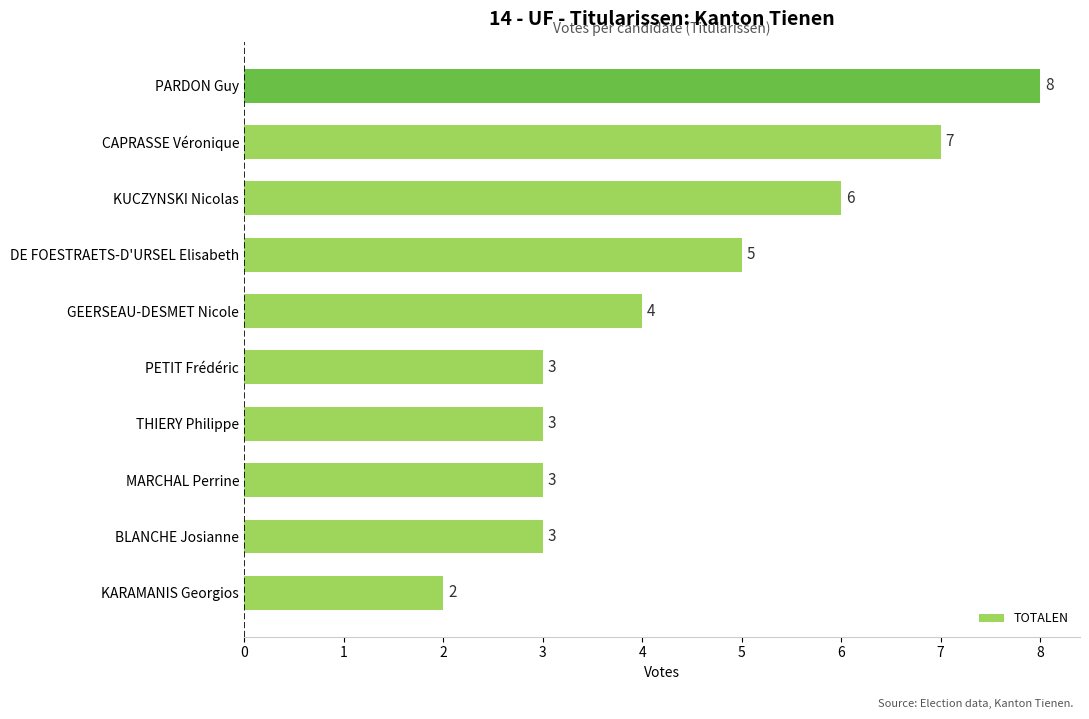

Count the number of data series in this chart.

1